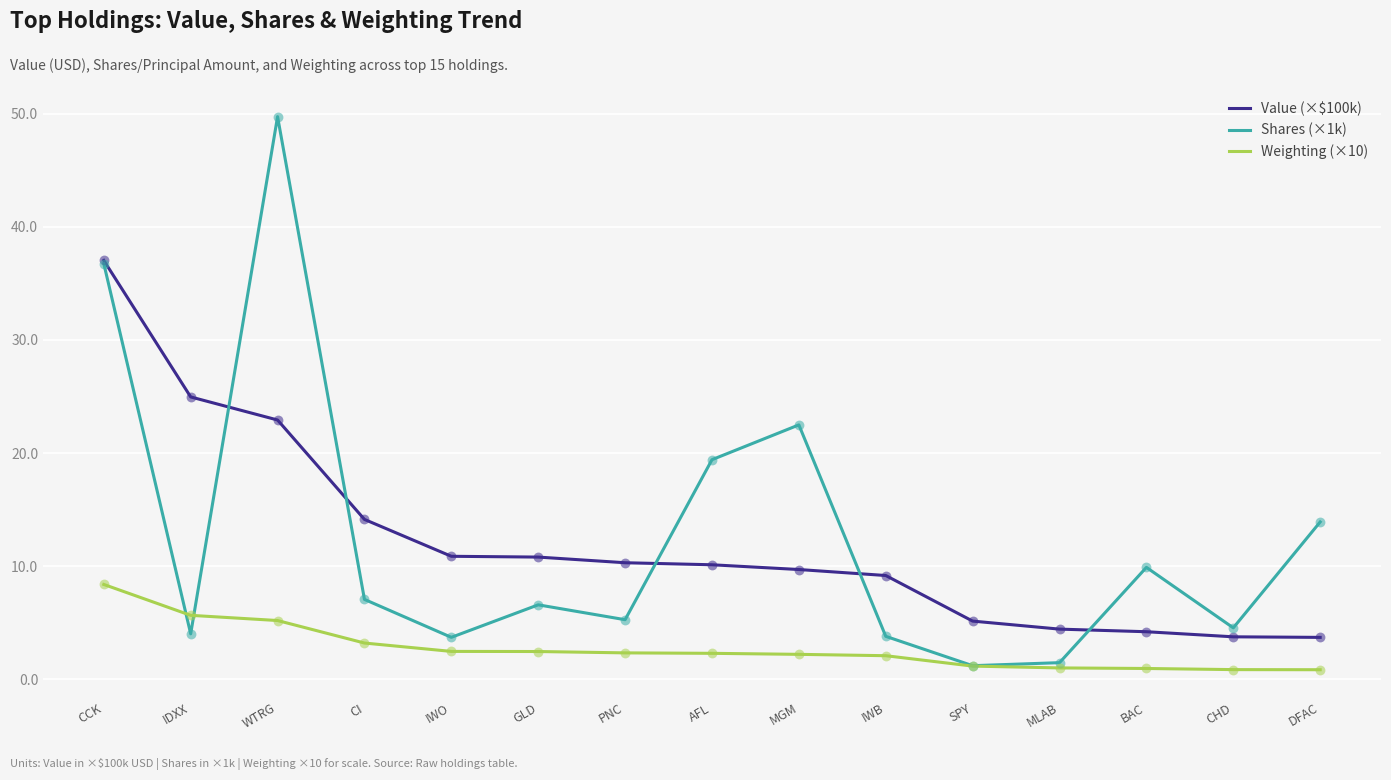

Is the value of Value (×$100k) at DFAC greater than the value of Weighting (×10) at GLD?

Yes